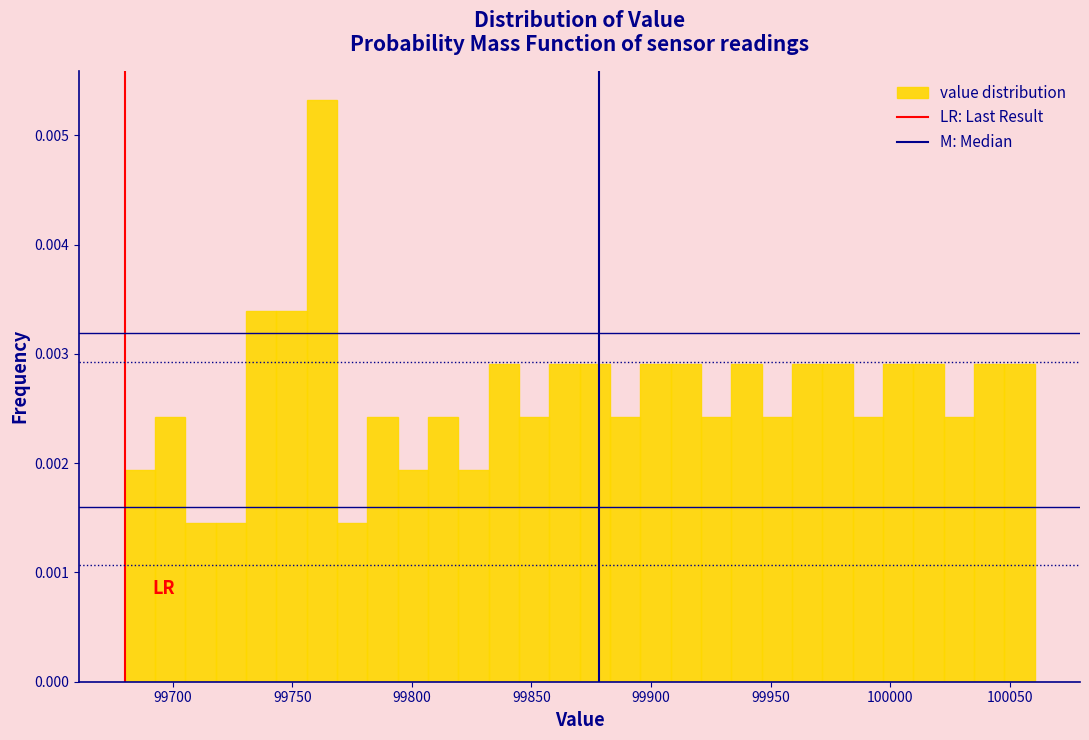

Read against the x-axis, roughly where is the centre of the tallest bar?

99760